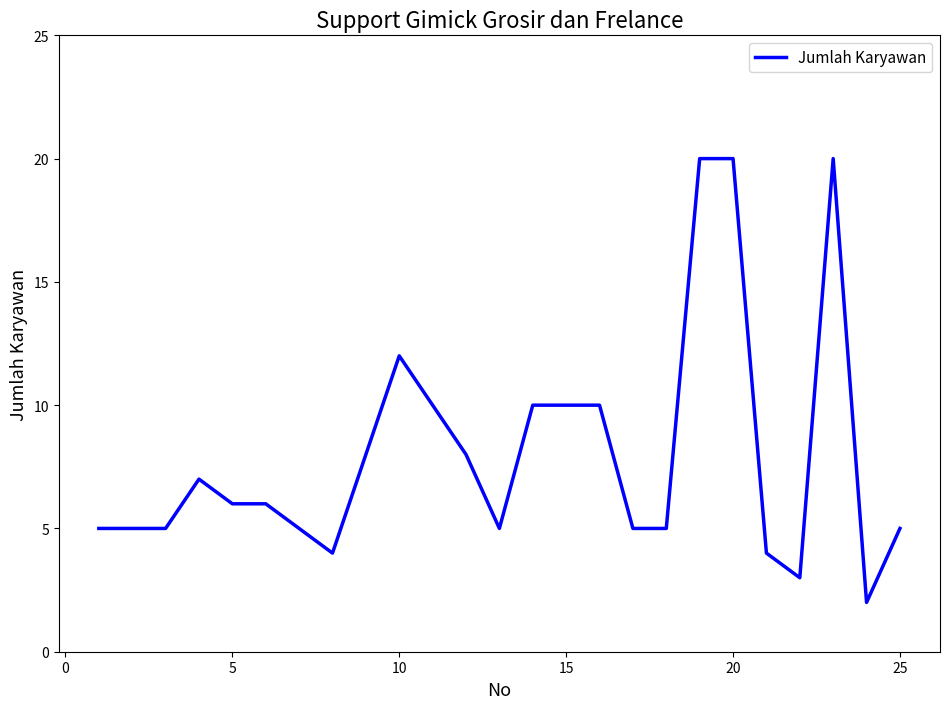

What is the difference between the maximum and minimum values?

18